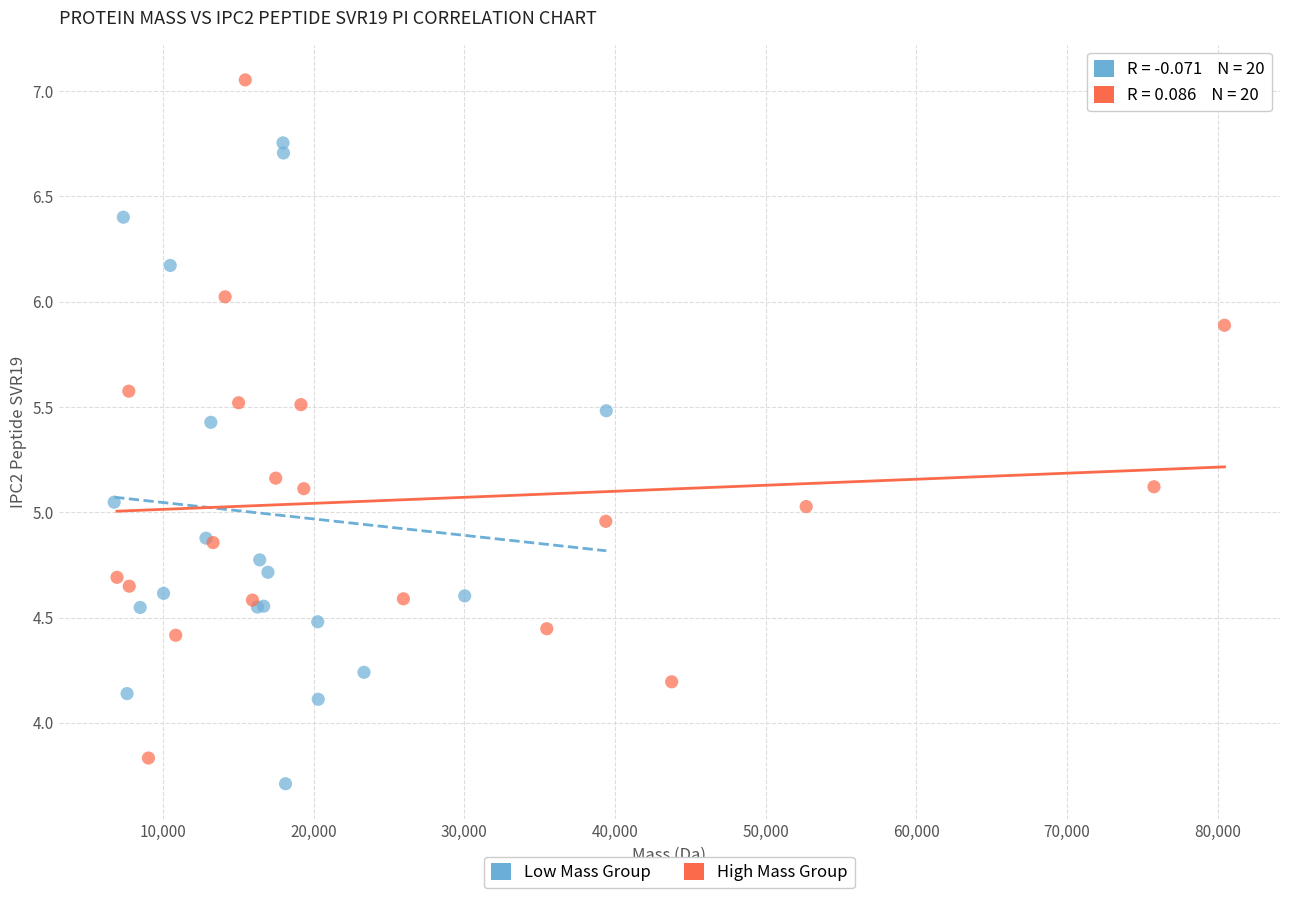

Which series contains the highest Y value?

High Mass Group